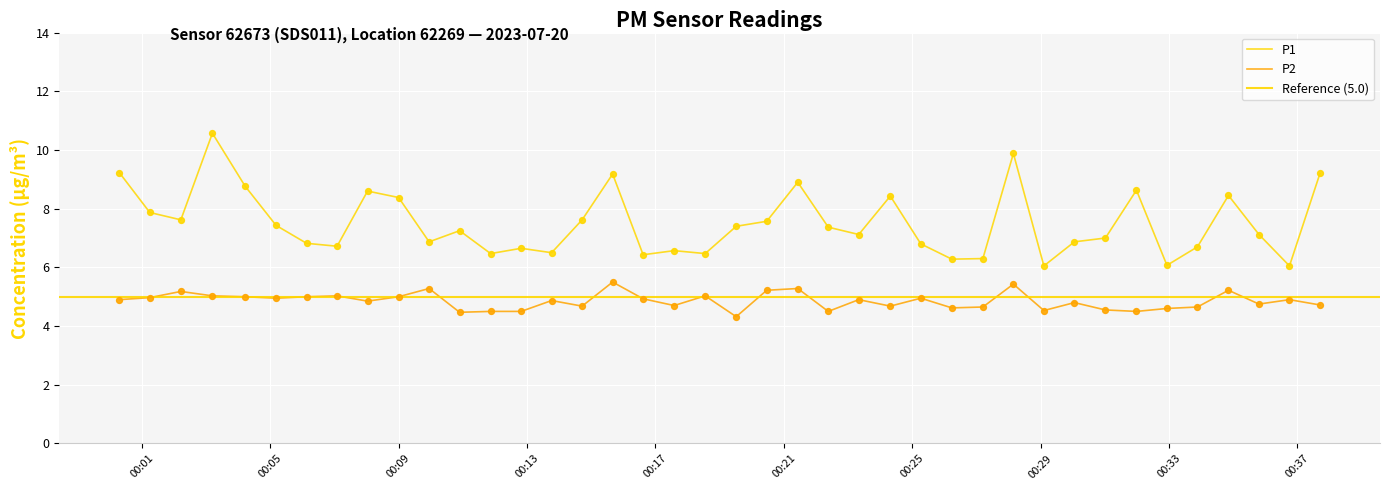

Which series reaches the maximum Y coordinate?

P1